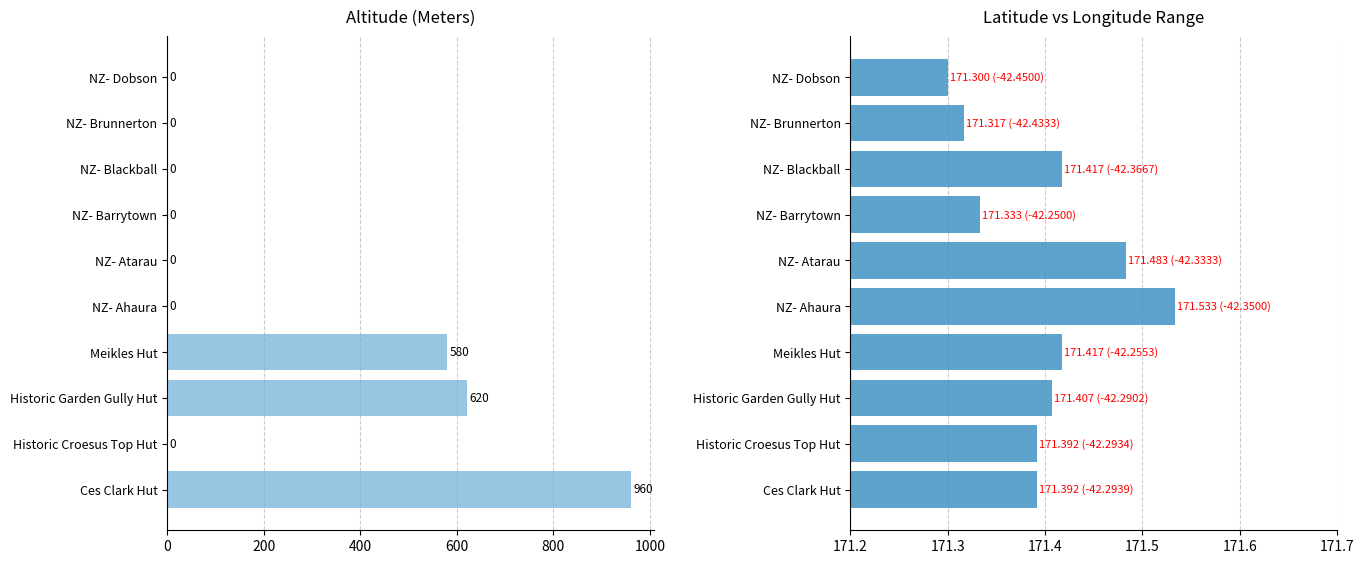

How many bars are there in each group?

2